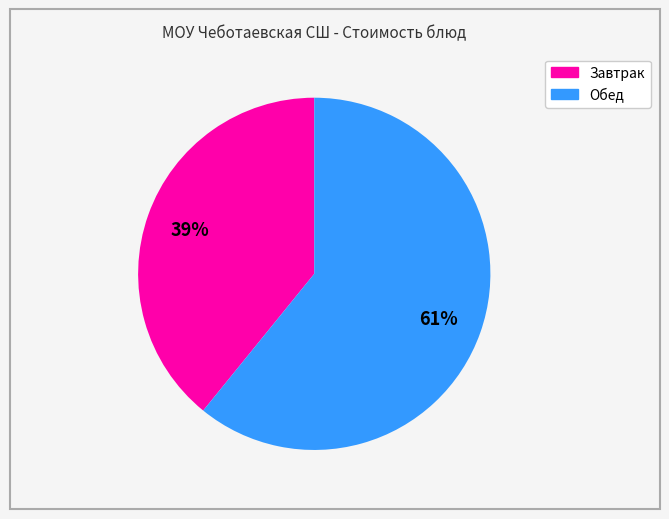

How many slices are in this pie chart?

2